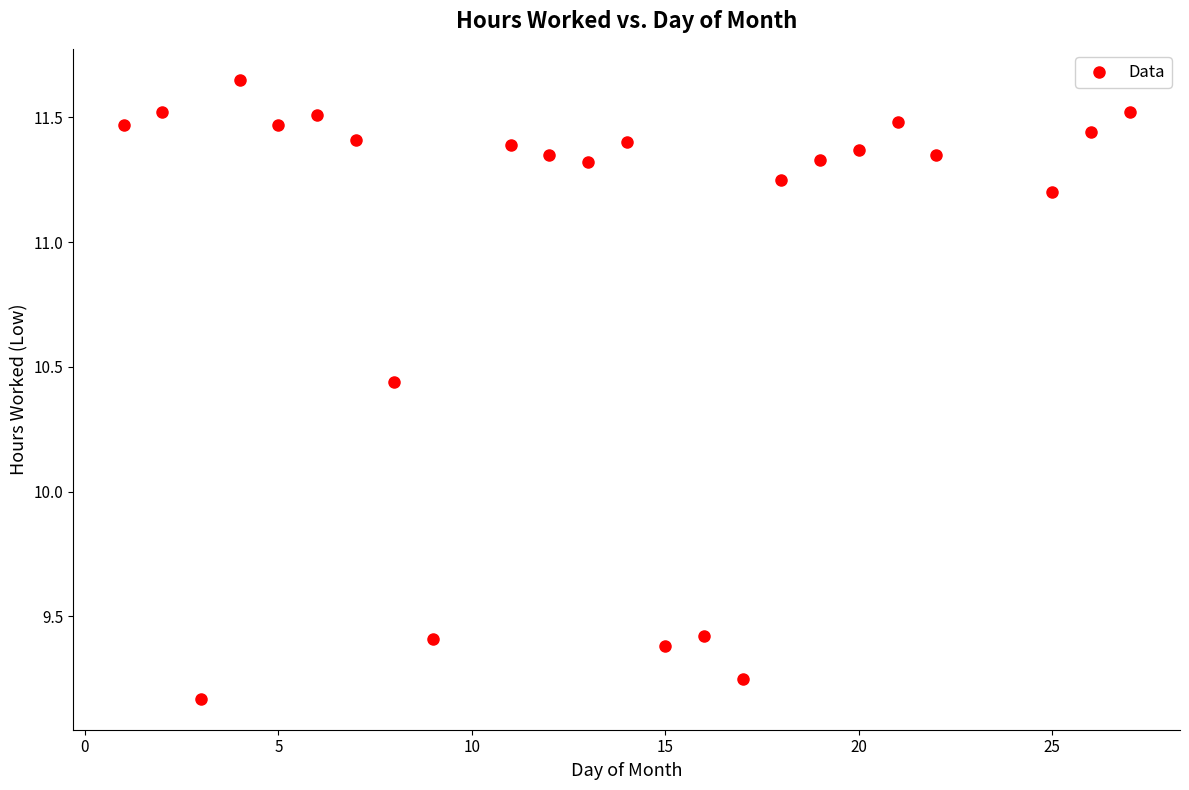

What is the range of X values (max minus min)?

26.0